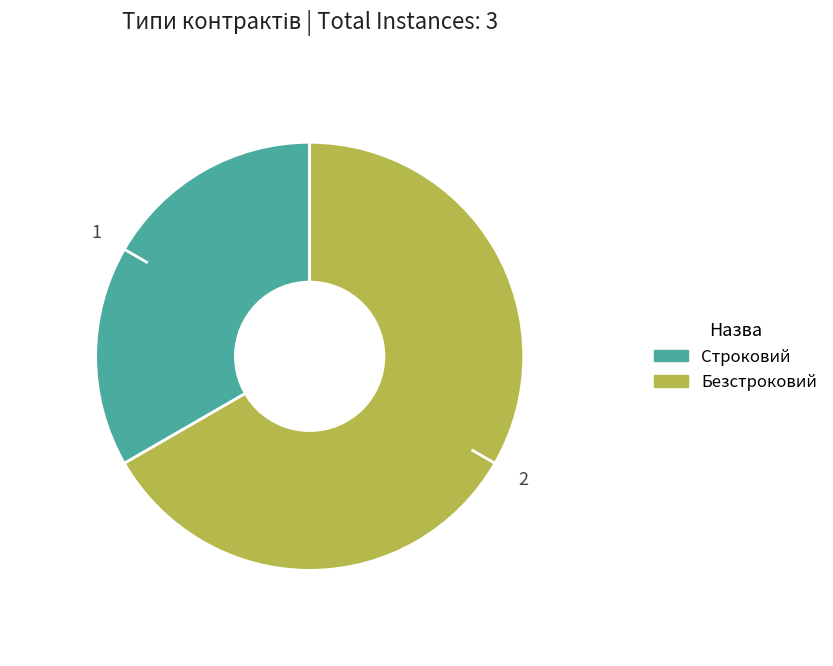

Combined, do Безстроковий and Строковий account for over 50%?

Yes